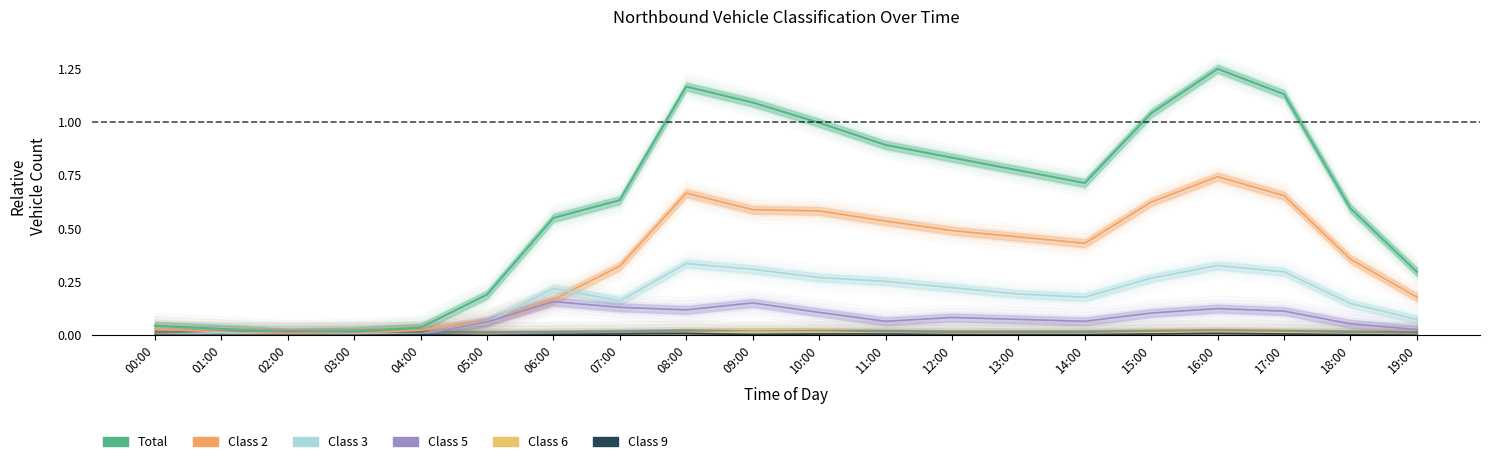

How many interior local peaks does the Total series have?

2